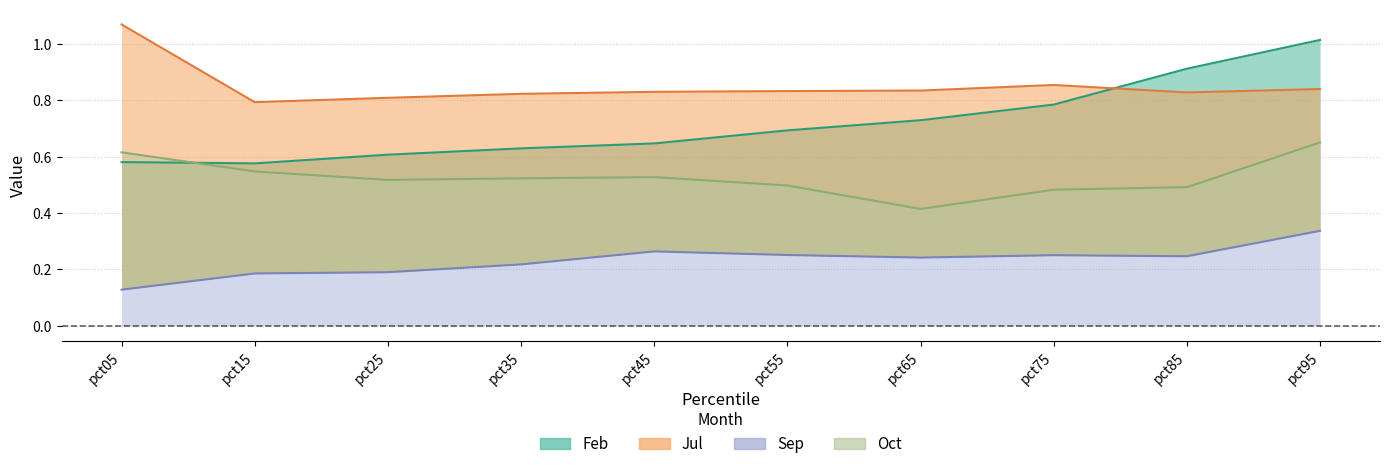

What is the value of the Jul point at the 3rd from the left?

0.8